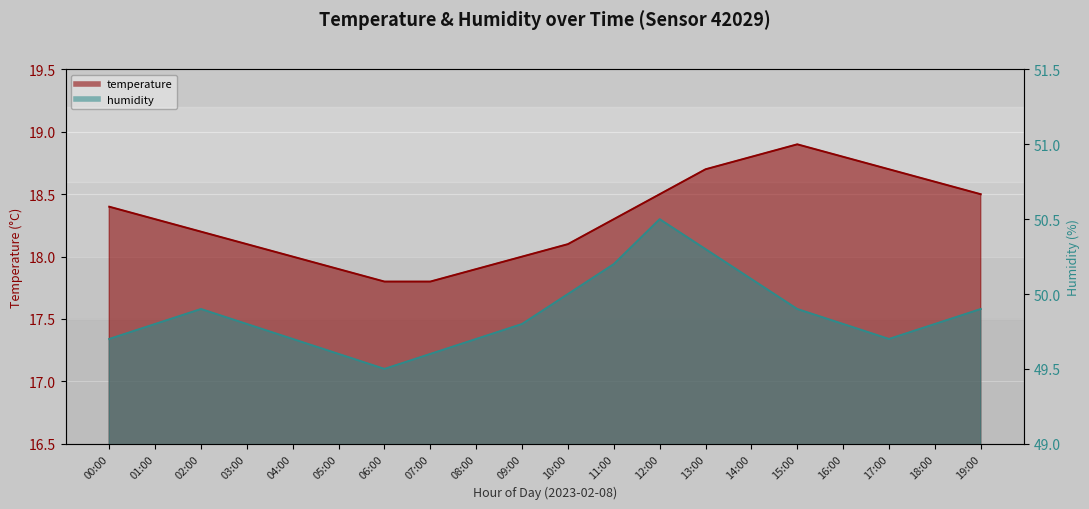

Which series has the largest total across all categories?

humidity